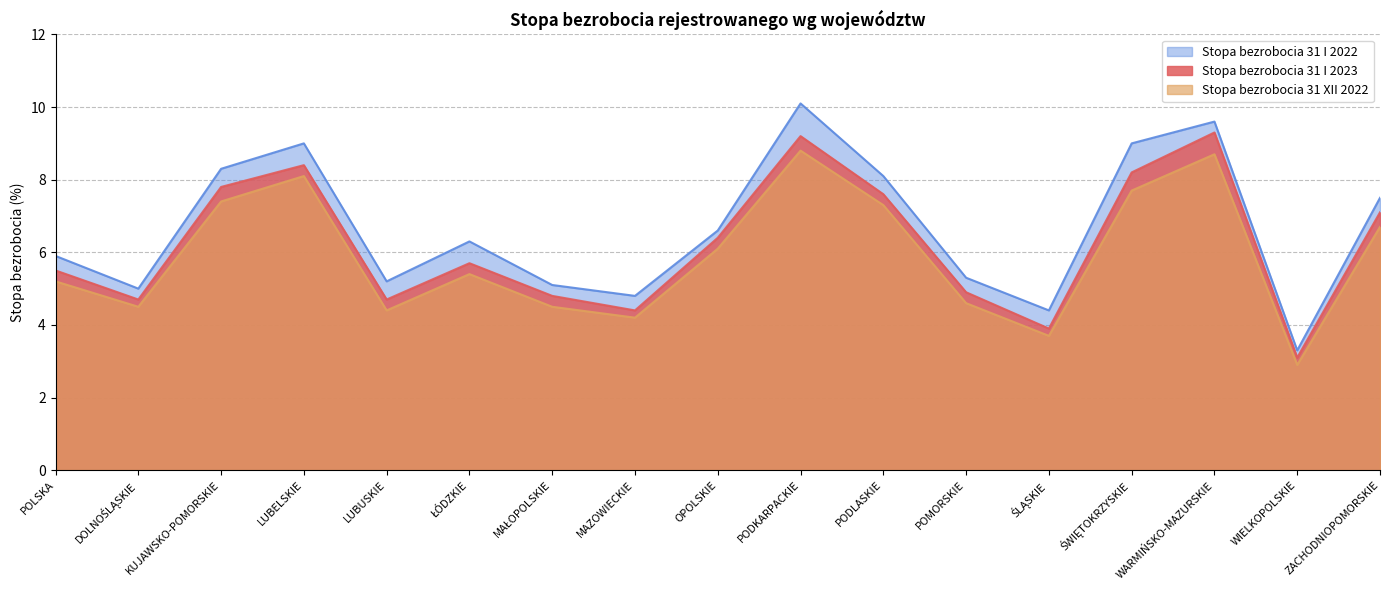

What is the sum of all Stopa bezrobocia 31 XII 2022 values?

100.2